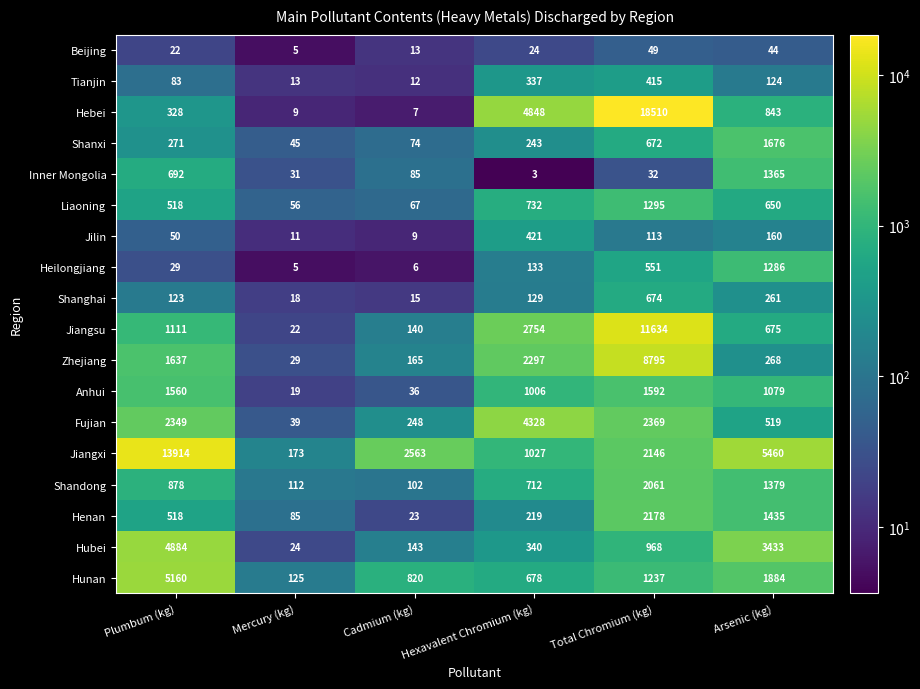

What is the spread (max minus min) of values at Cadmium (kg)?

2557